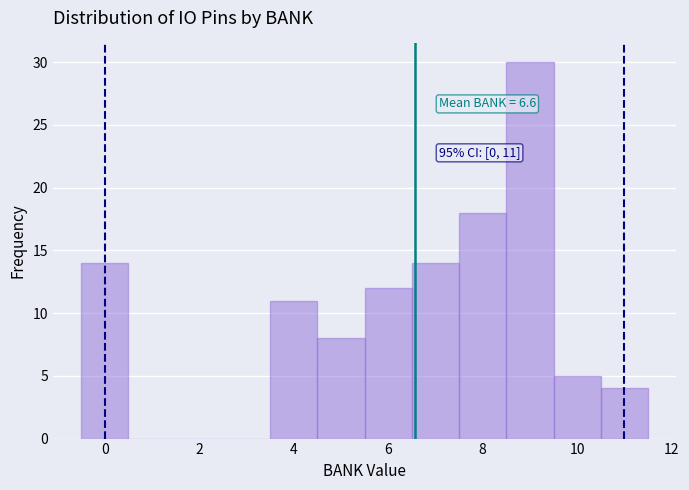

Over which range of the x-axis is the bar tallest?

8.5 to 9.5